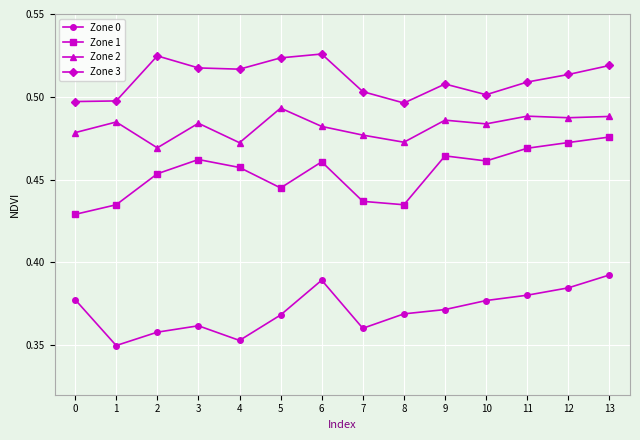

At 6, list the series in order from smallest to largest.

Zone 0, Zone 1, Zone 2, Zone 3